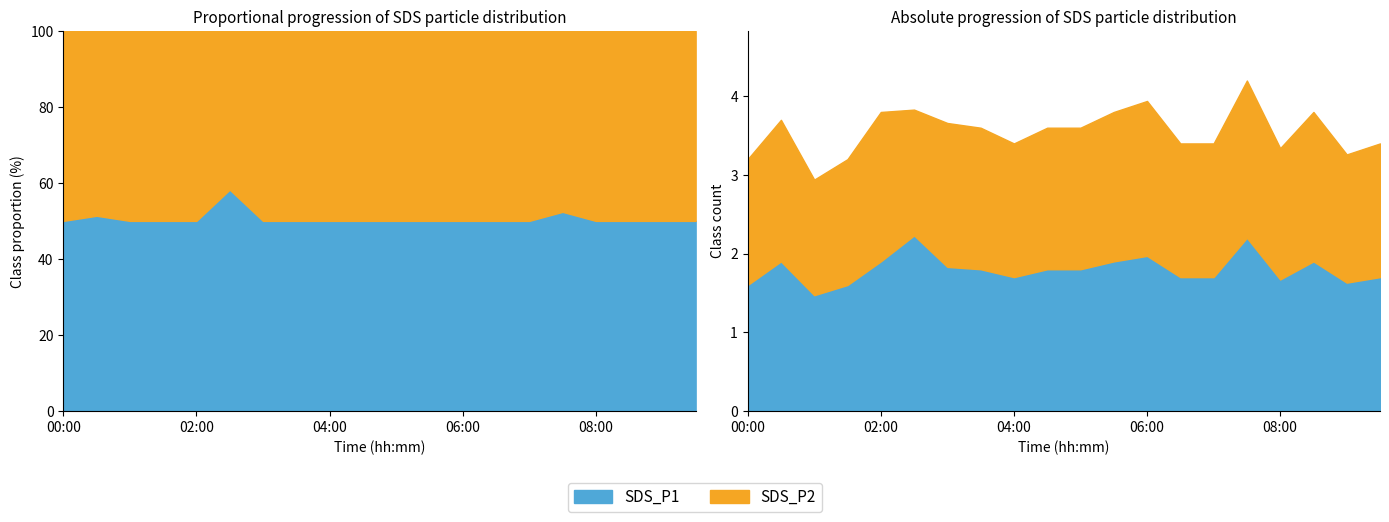

Which category has the lowest value across all series?

01:00